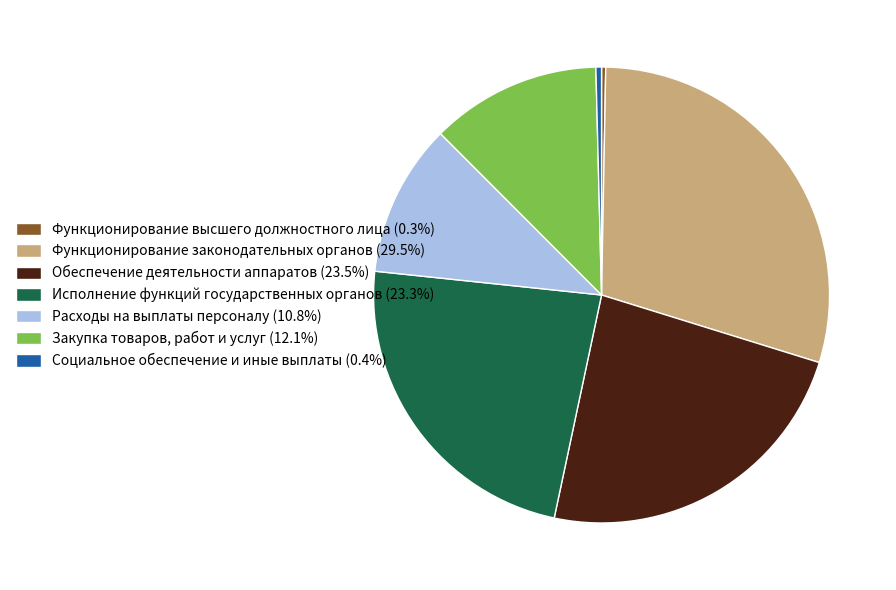

Does Расходы на выплаты персоналу (10.8%) account for over 50% of the chart?

No